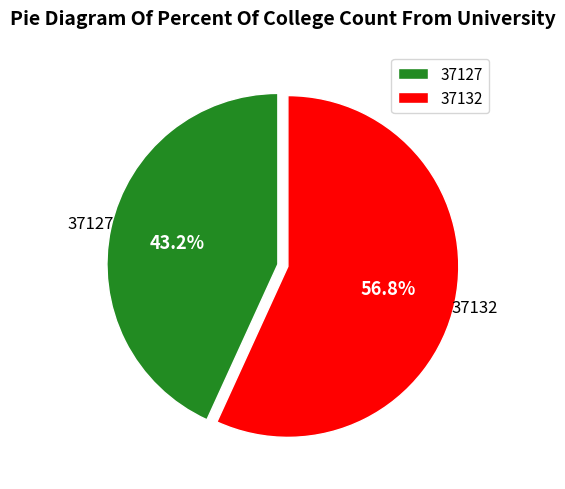

Count the number of slices in the pie.

2